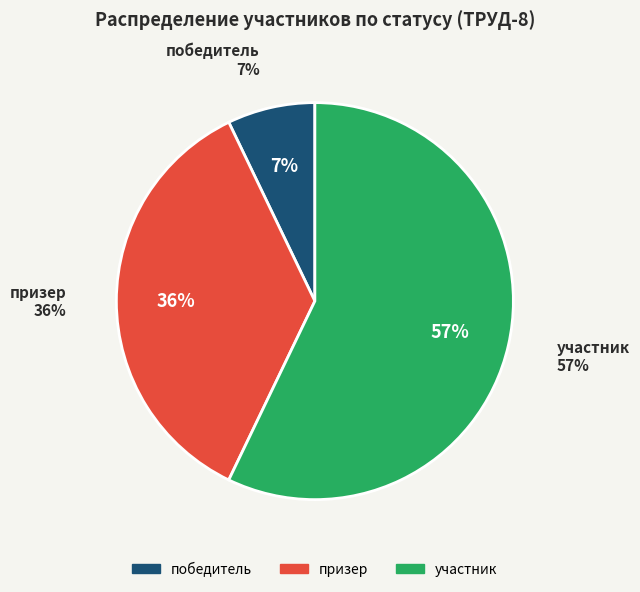

Rank the categories by value from highest to lowest.

участник, призер, победитель